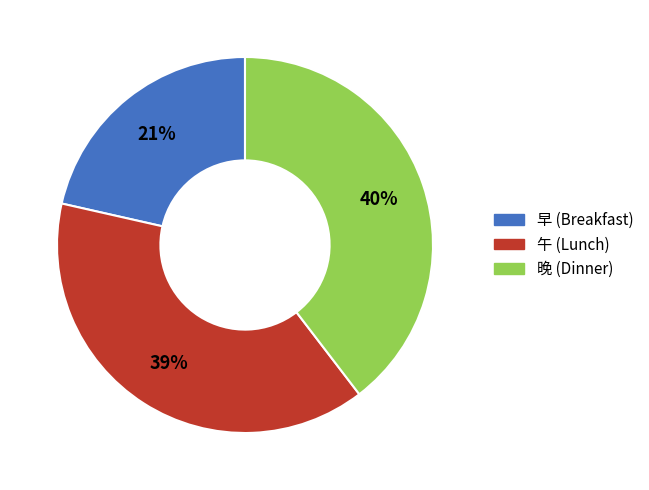

How many slices are in this pie chart?

3